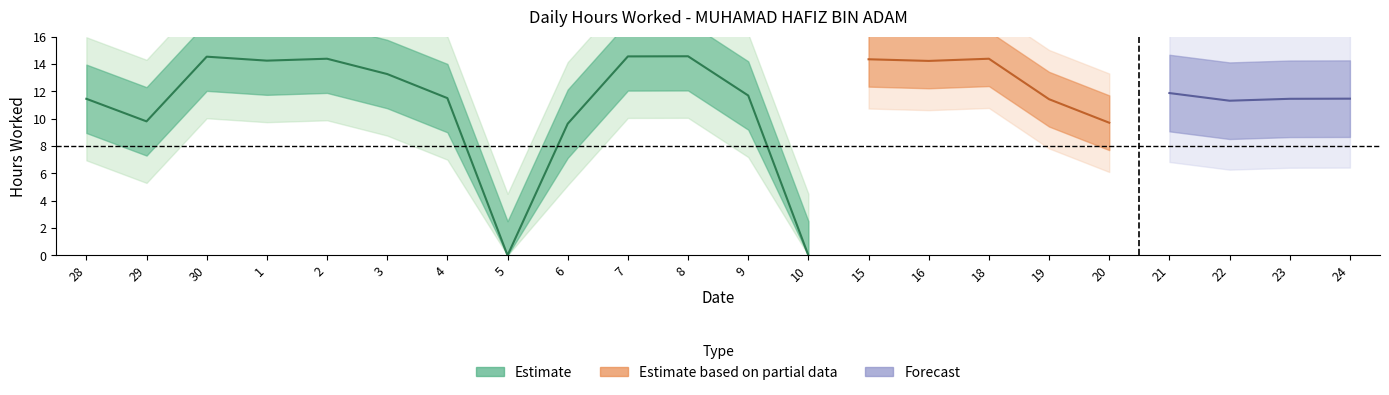

Reading right to left, extract all data points from this chart.

11.5	11.4	11.3	11.9	9.7	11.4	14.4	14.2	14.3	0.0	11.7	14.6	14.6	9.6	0.0	11.5	13.3	14.4	14.2	14.5	9.8	11.4